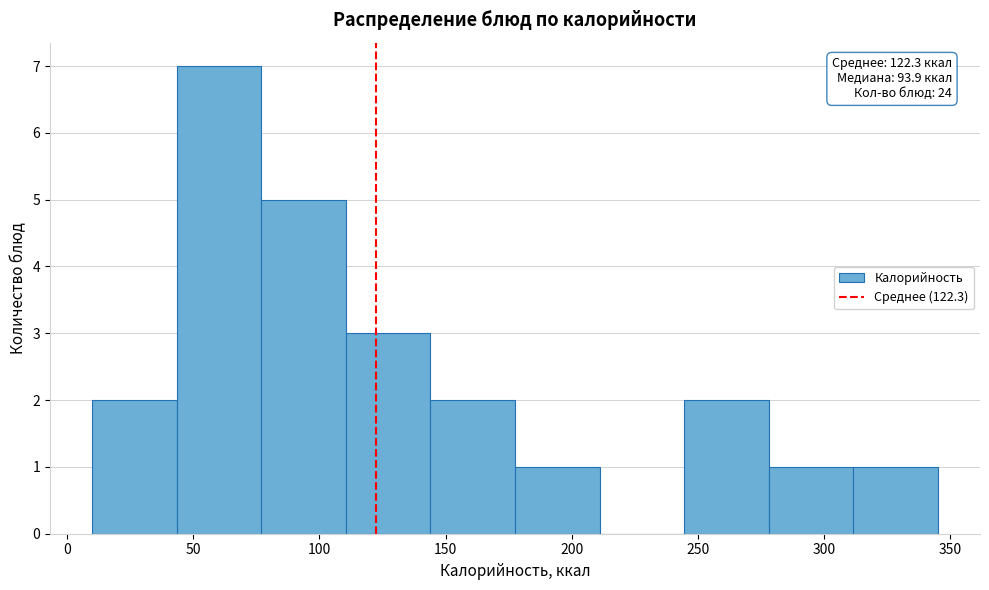

Which range on the x-axis has the tallest bar?

43.5 to 77.0